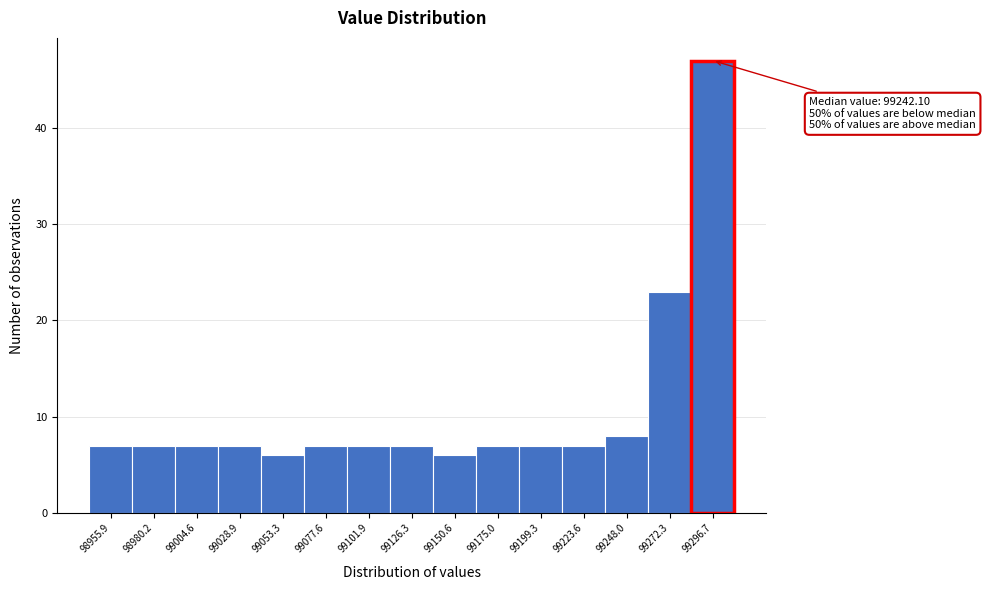

Reading left to right, list all the values displayed in this chart.

7	7	7	7	6	7	7	7	6	7	7	7	8	23	47